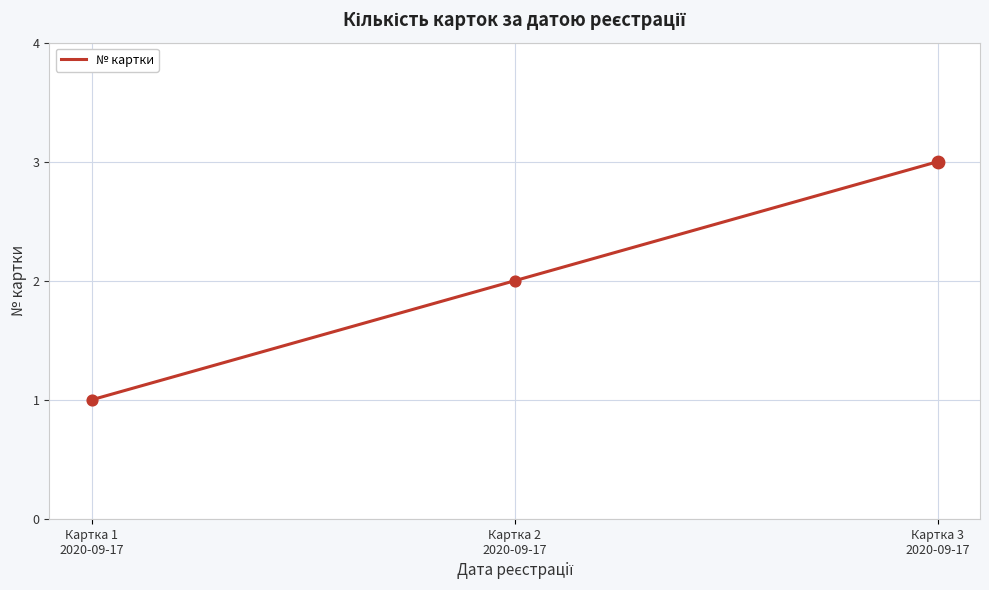

Between Картка 2
2020-09-17 and Картка 1
2020-09-17, which is larger?

Картка 2
2020-09-17